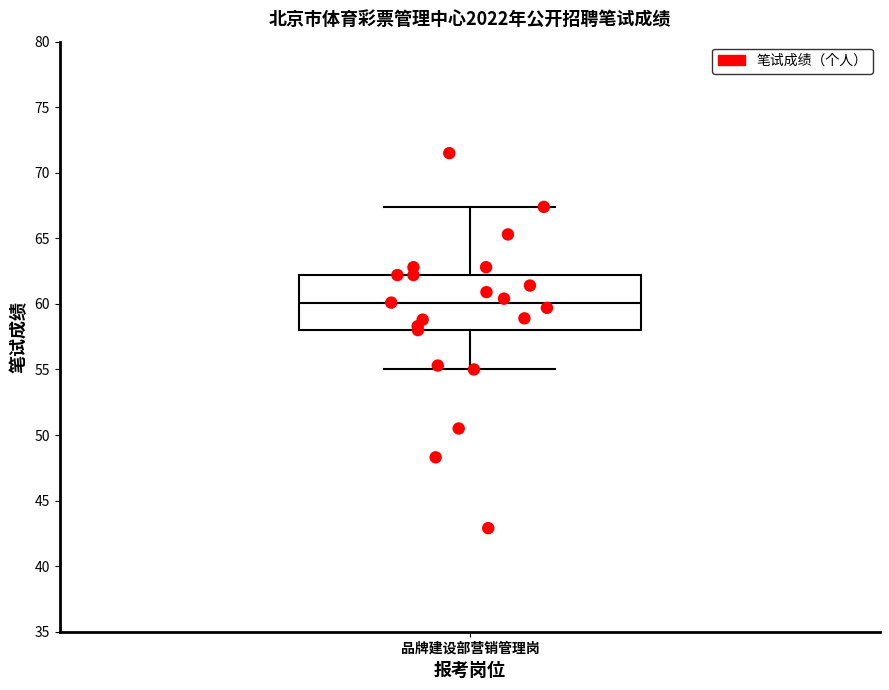

Where is the upper edge of the box for 品牌建设部营销管理岗 on the y-axis? The values are not printed on the chart, so give them approximately, as read against the axis.

62.0